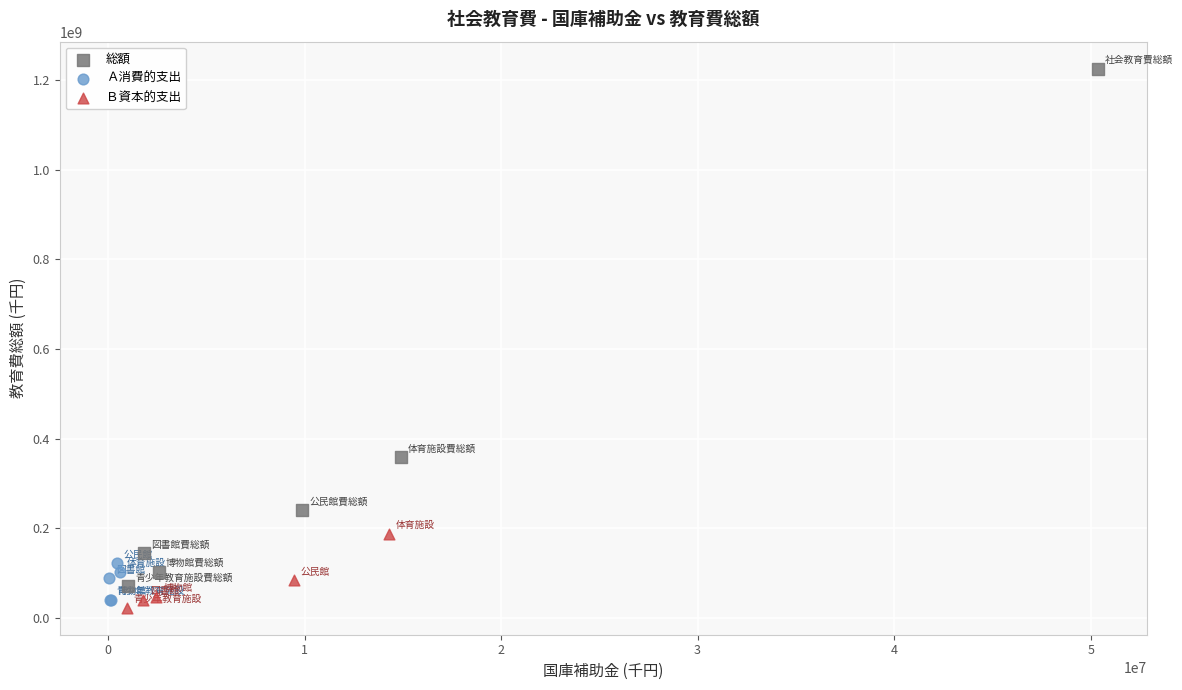

Which series has the largest Y range (max minus min)?

総額